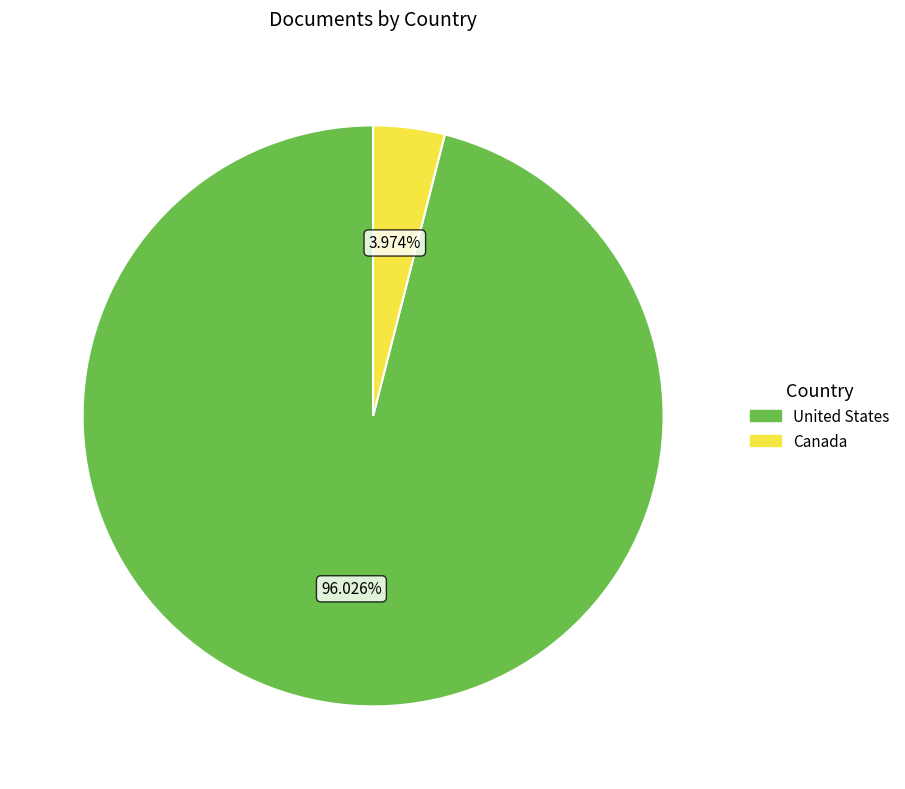

The United States slice represents 96% of the pie. True or false?

True